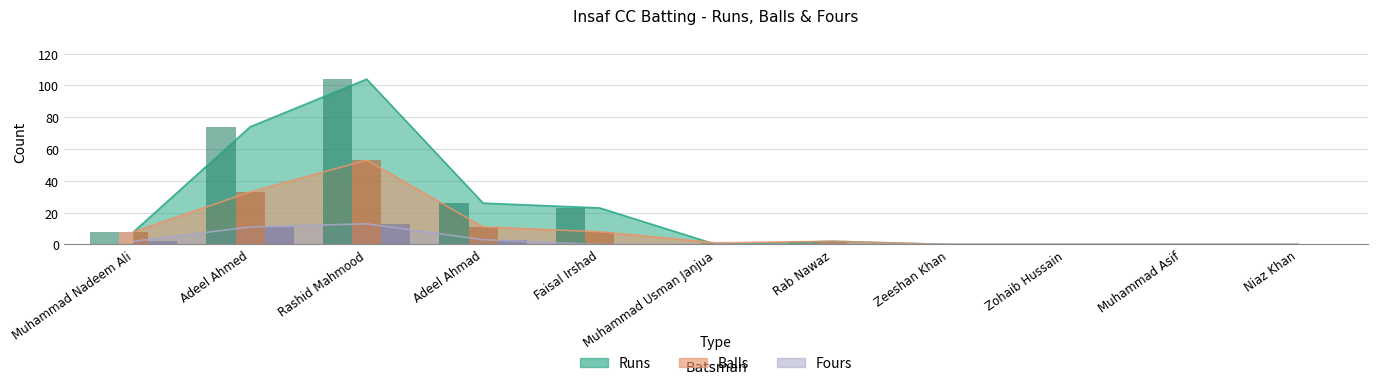

Is it true that Balls equals 0 at Muhammad Asif?

True